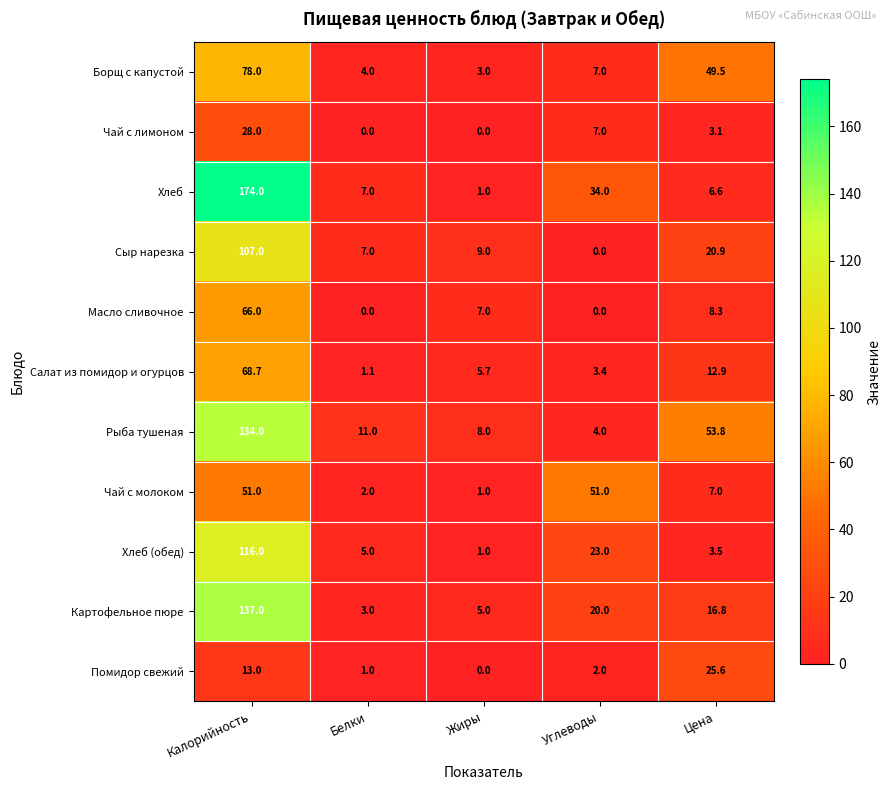

Which series changed the most between Белки and Углеводы?

Чай с молоком